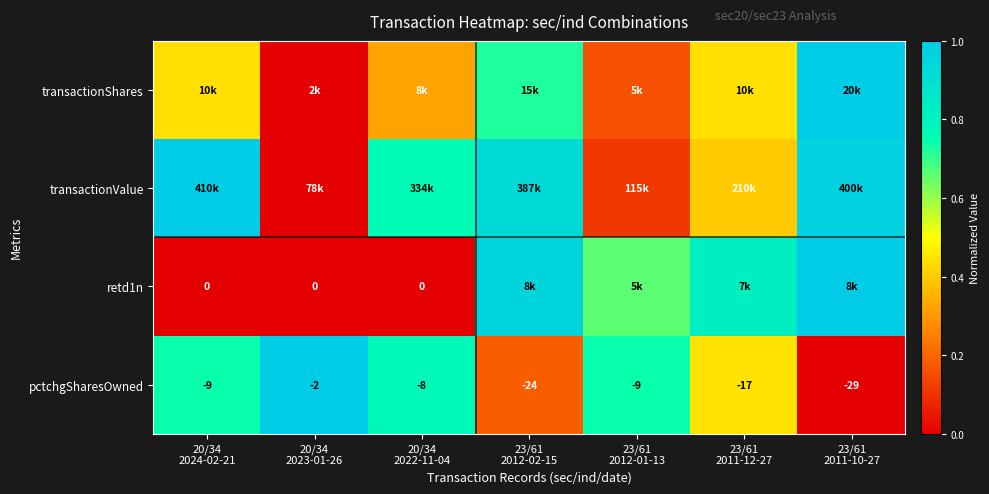

The retd1n series shows 0.7 at 23/61 2012-01-13. True or false?

True